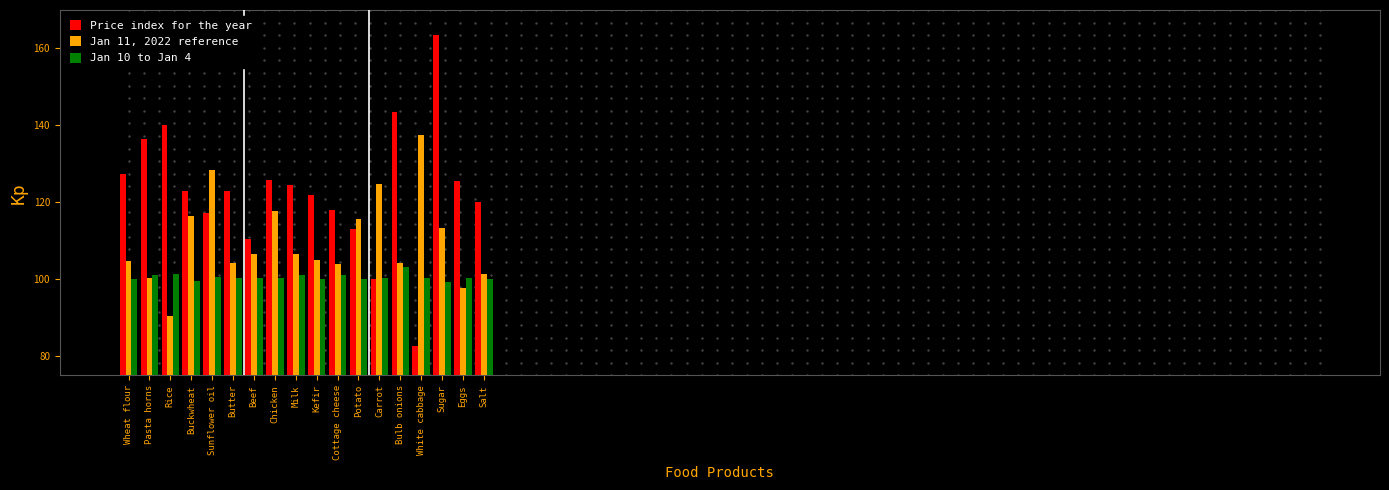

Which series has the largest total across all categories?

Price index for the year